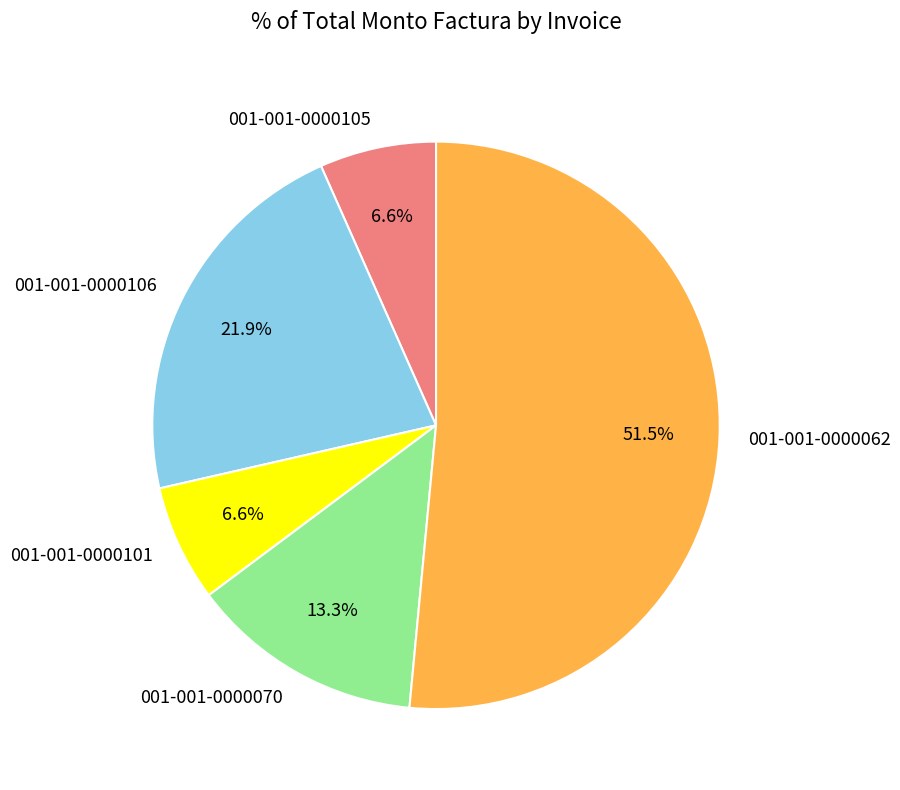

Approximately how many times larger is the value at 001-001-0000101 compared to 001-001-0000106?

0.3